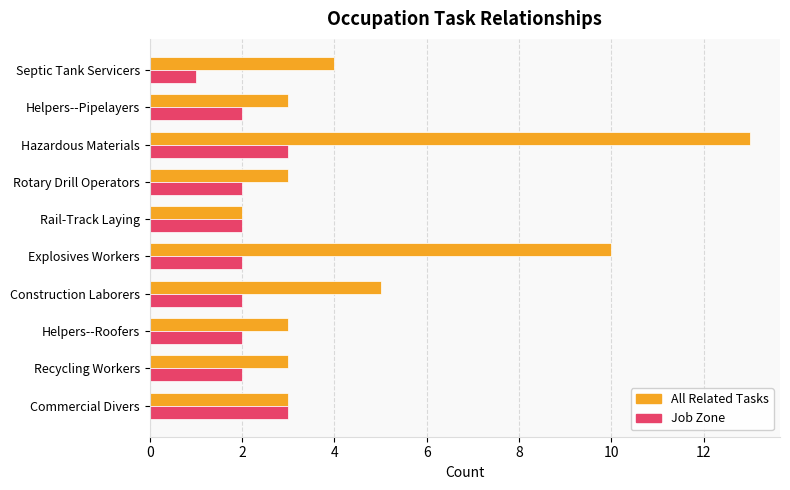

Which series has the largest range (max minus min)?

All Related Tasks